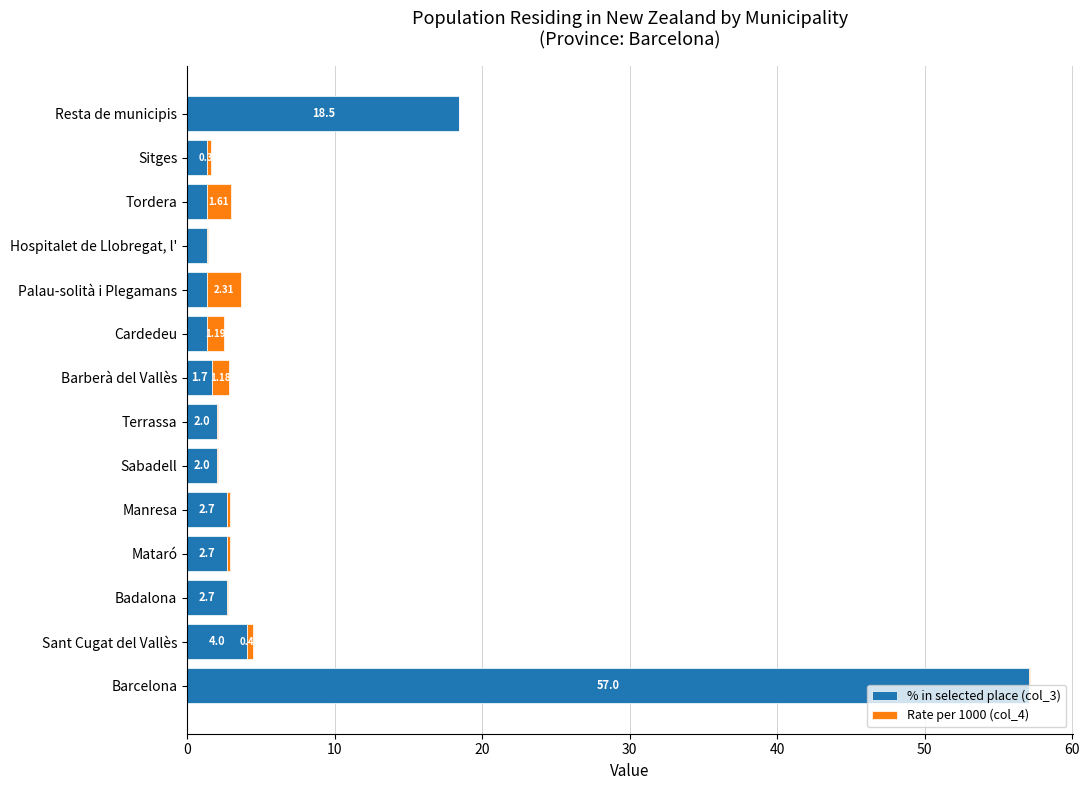

What is the total value across all series at Mataró?

2.9